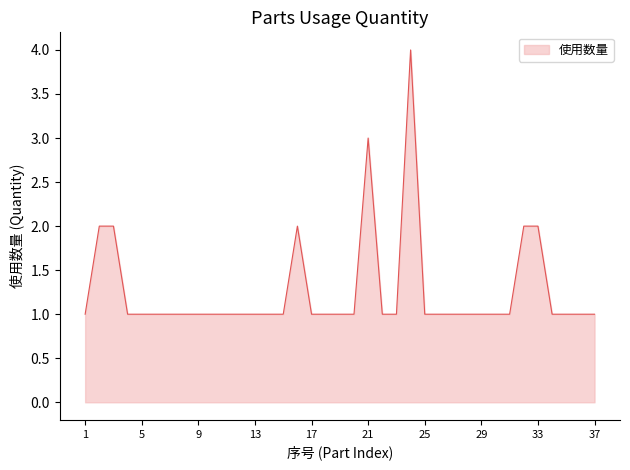

What is the greatest value displayed?

4